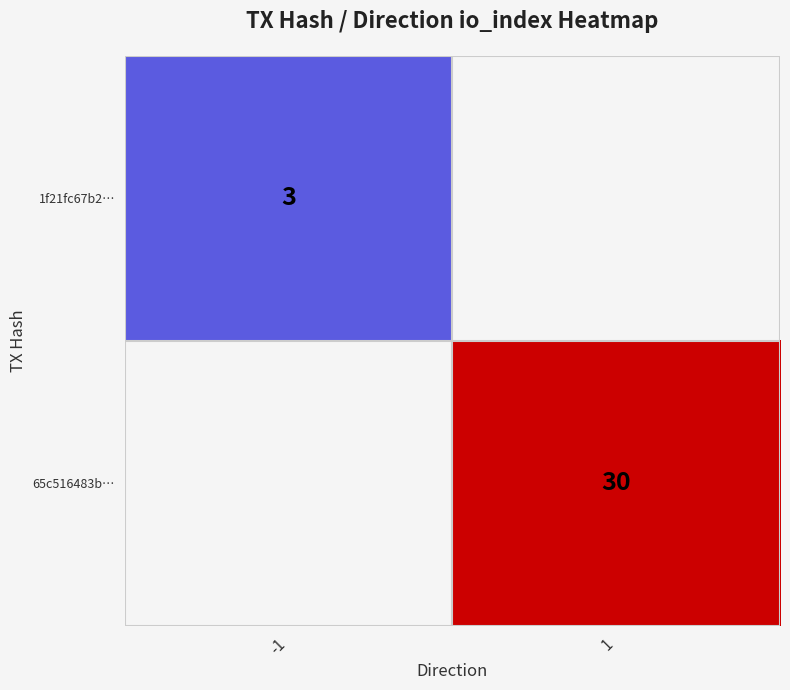

The 1f21fc67b2… series shows 3 at -1. True or false?

True